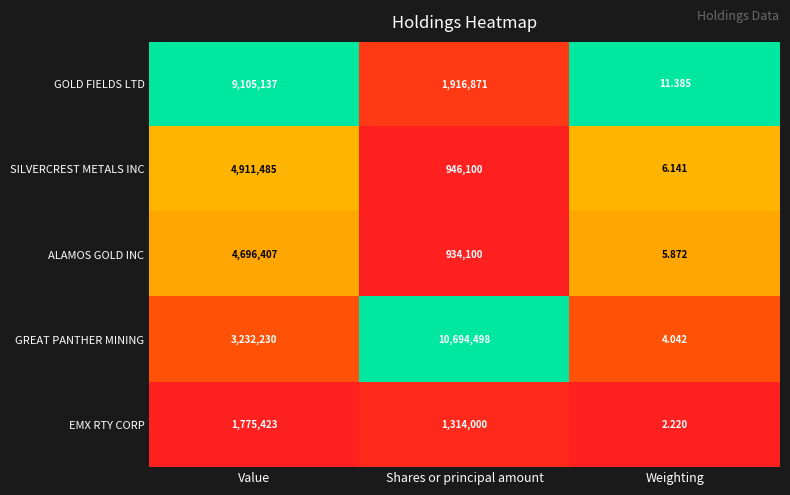

At which category is the sum across all series the highest?

Value